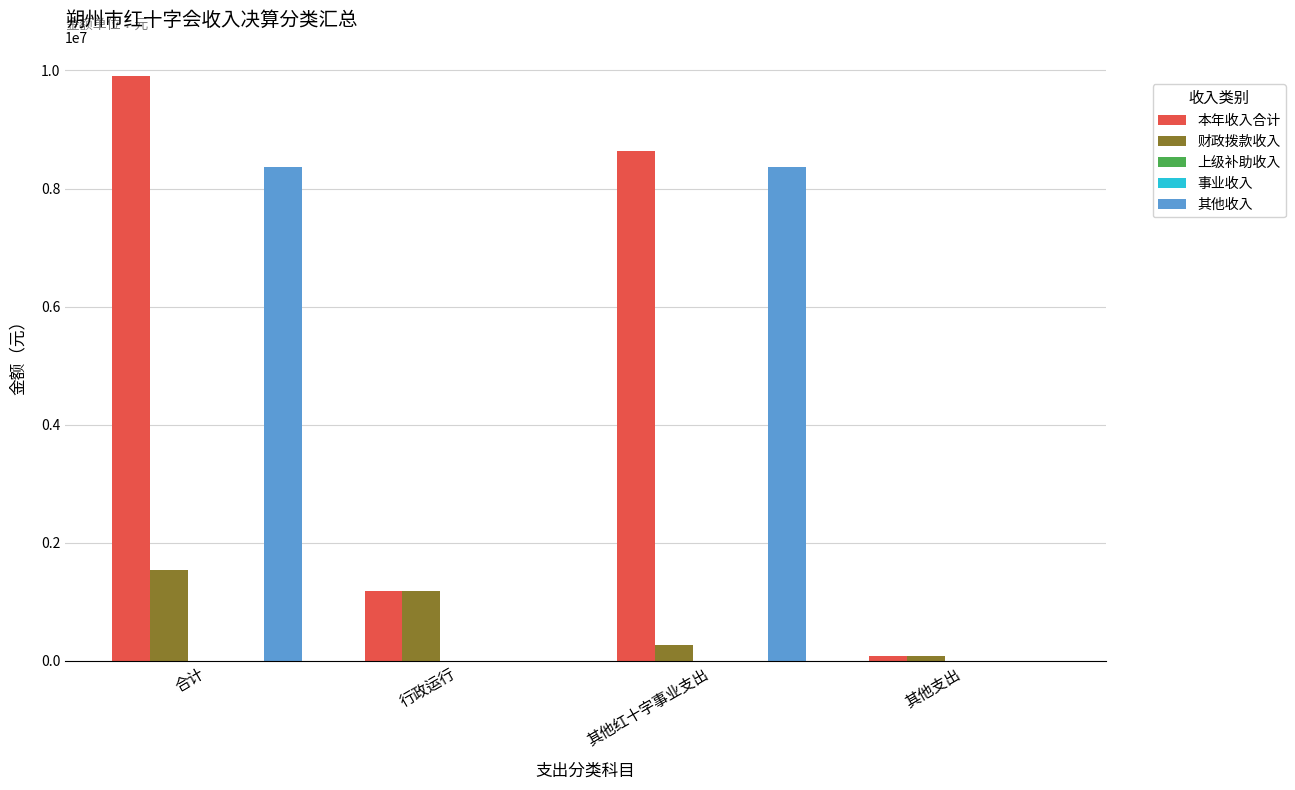

How many values in 其他收入 are above zero?

2